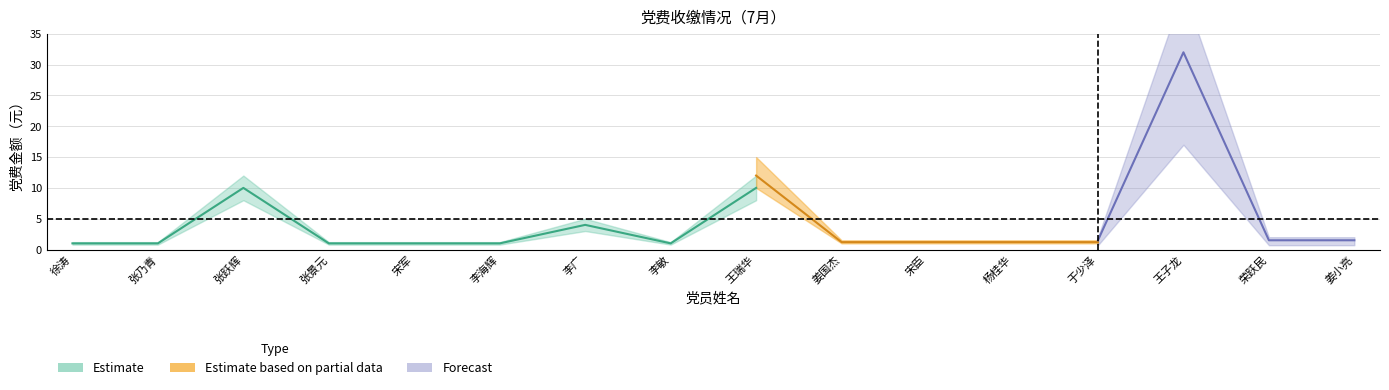

What position from the right is 李敏?

9